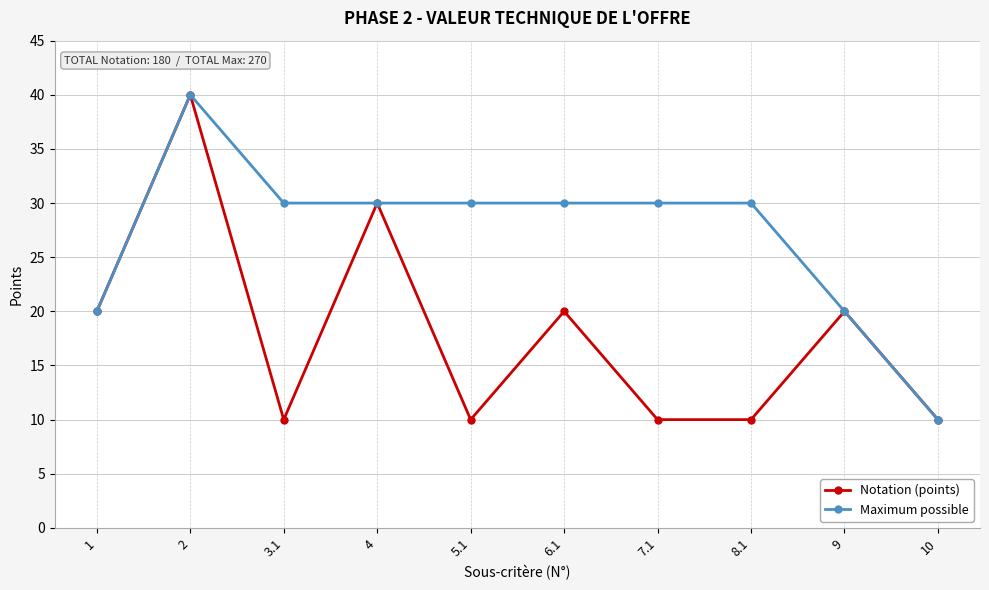

Is it true that Notation (points) equals 30 at 4?

True